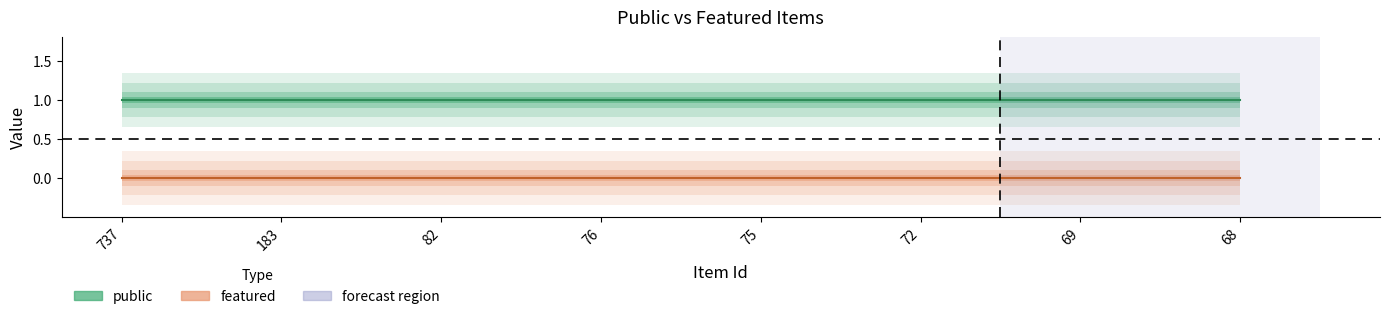

True or false: featured has more than 0 interior local peaks.

False